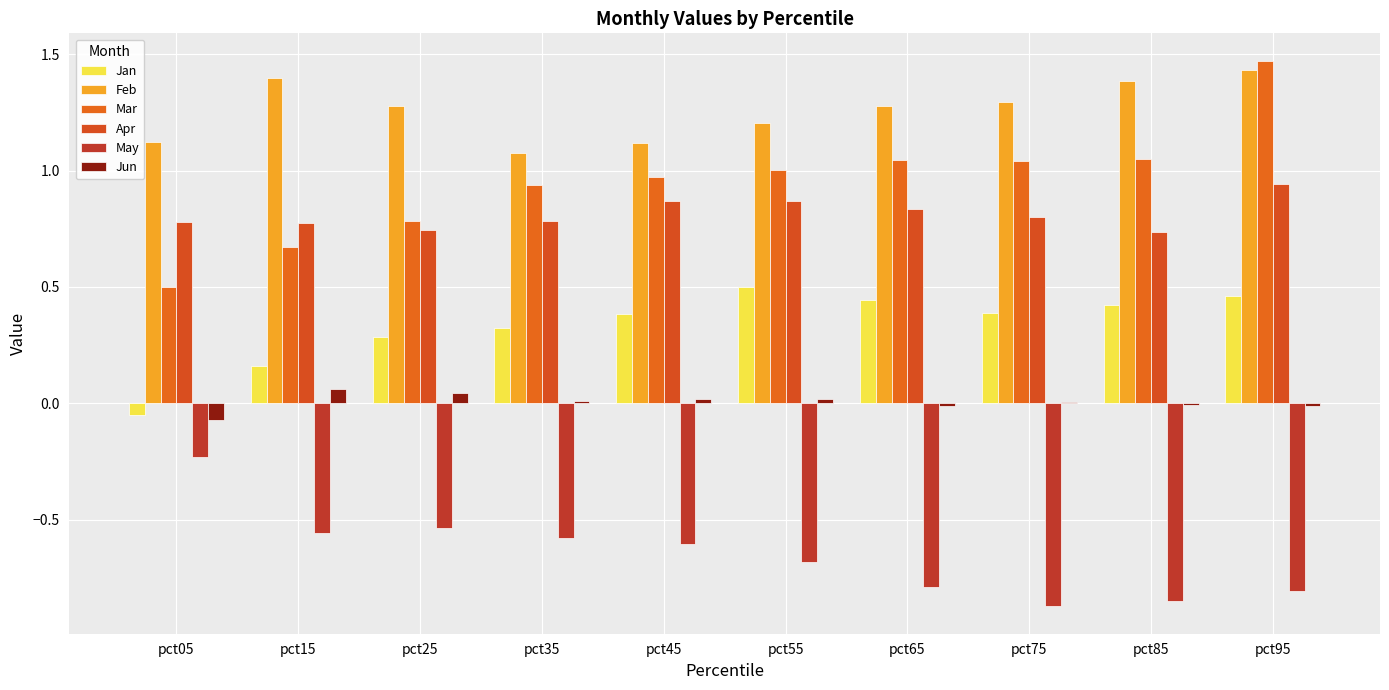

What is the average value of the Jan series?

0.3